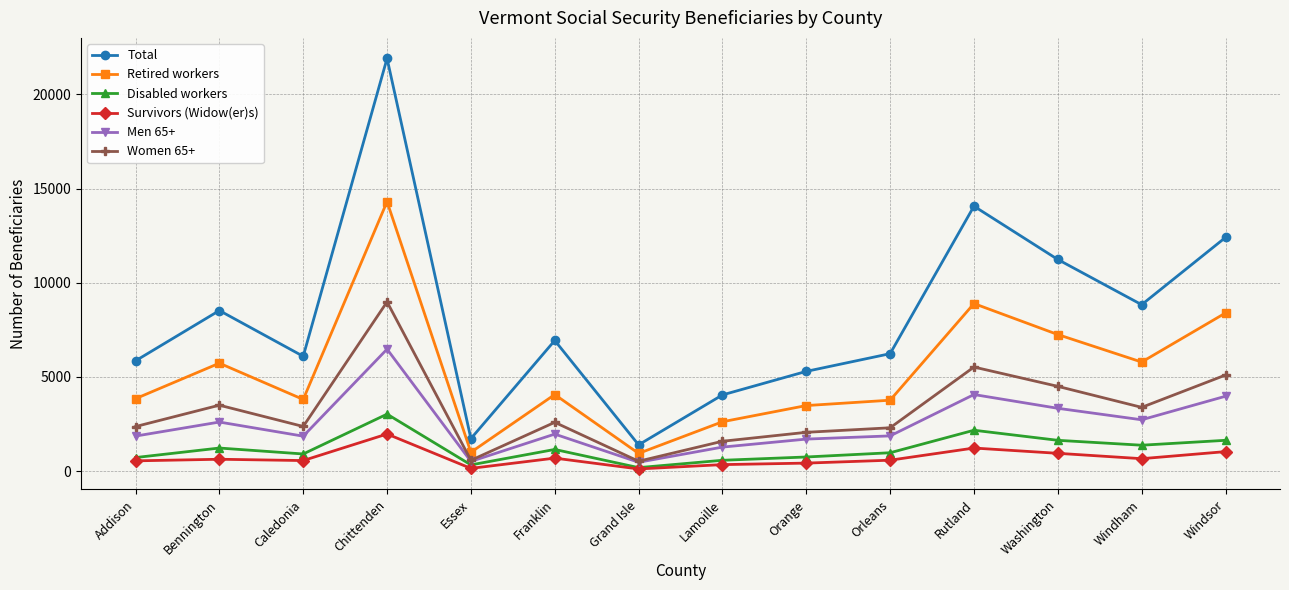

What is the label of the 14th point from the left?

Windsor